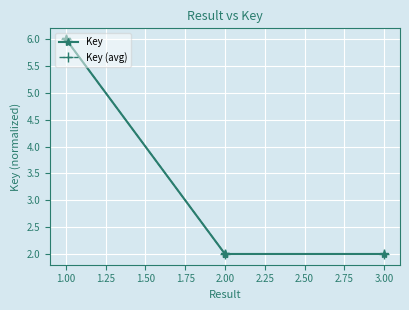

The value at 3 is 2.0. True or false?

True